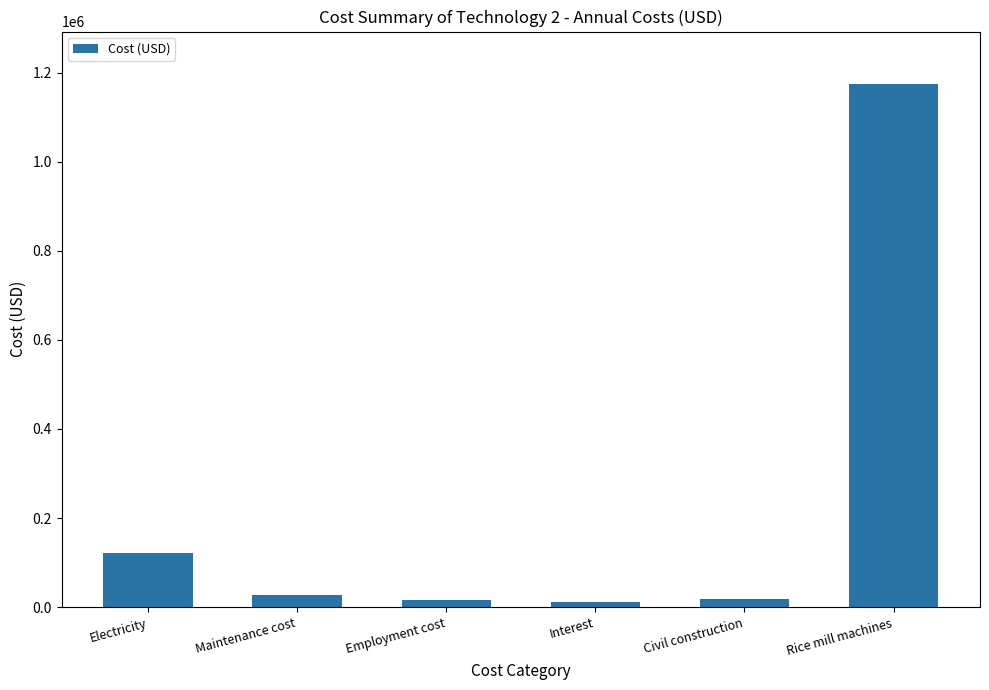

The chart shows a value of 120960.0 at Electricity. True or false?

True